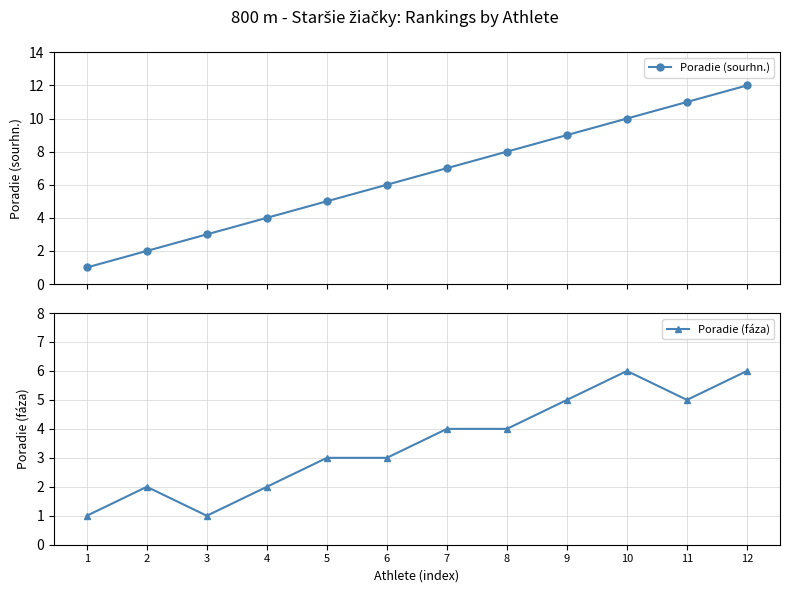

What is the difference between the second highest and minimum values in the Poradie (fáza) series?

5